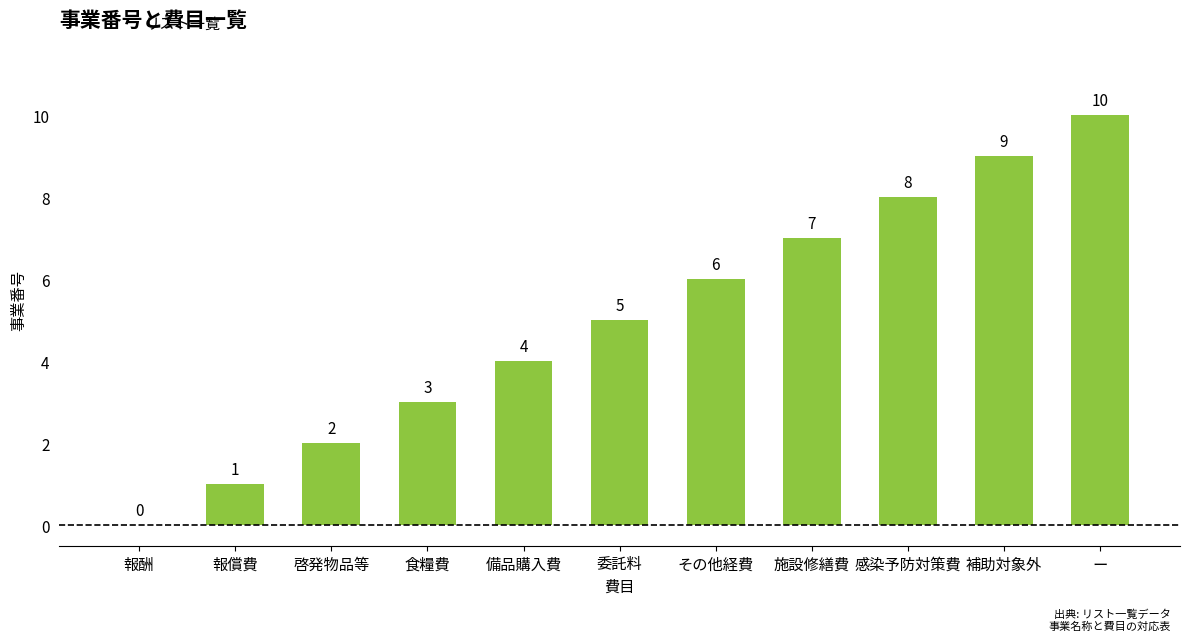

What value does the data have at 委託料?

5